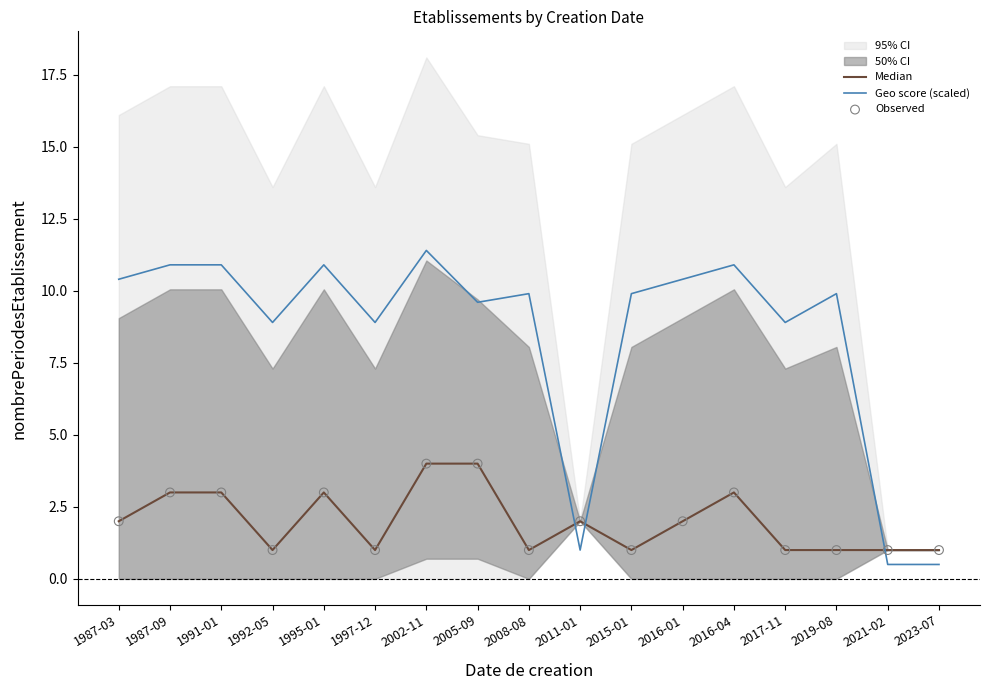

Which series reaches the minimum Y coordinate?

Geo score (scaled)